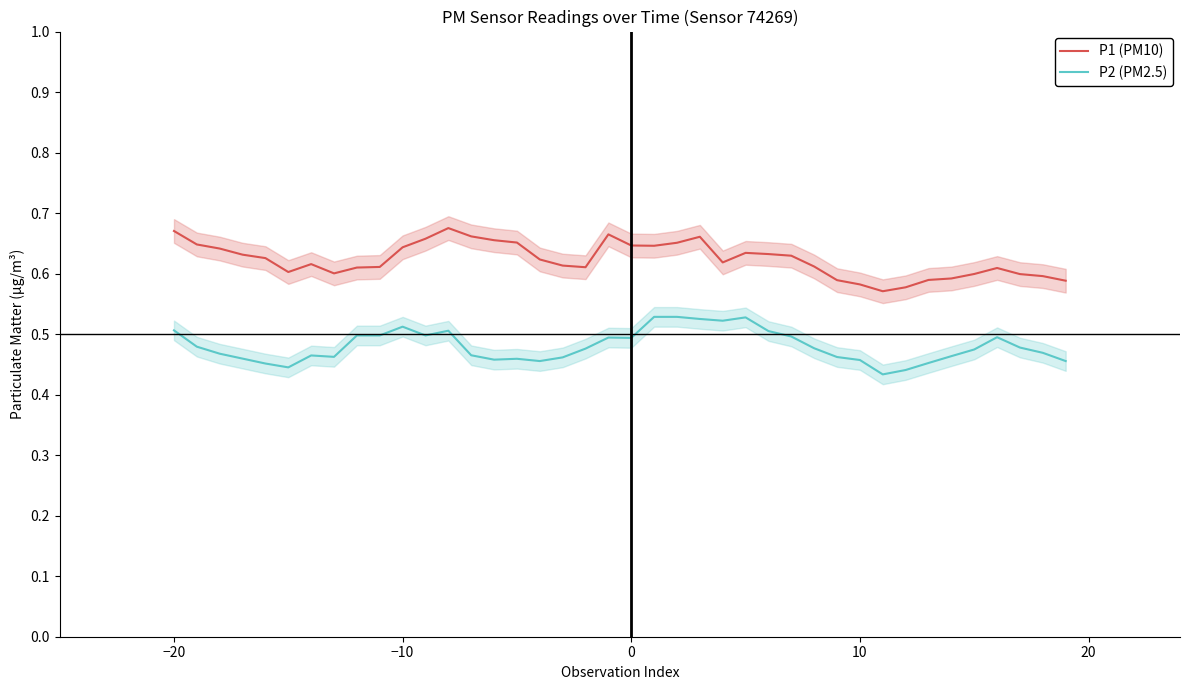

Is the value of P1 (PM10) at 10 greater than the value of P2 (PM2.5) at −20?

Yes